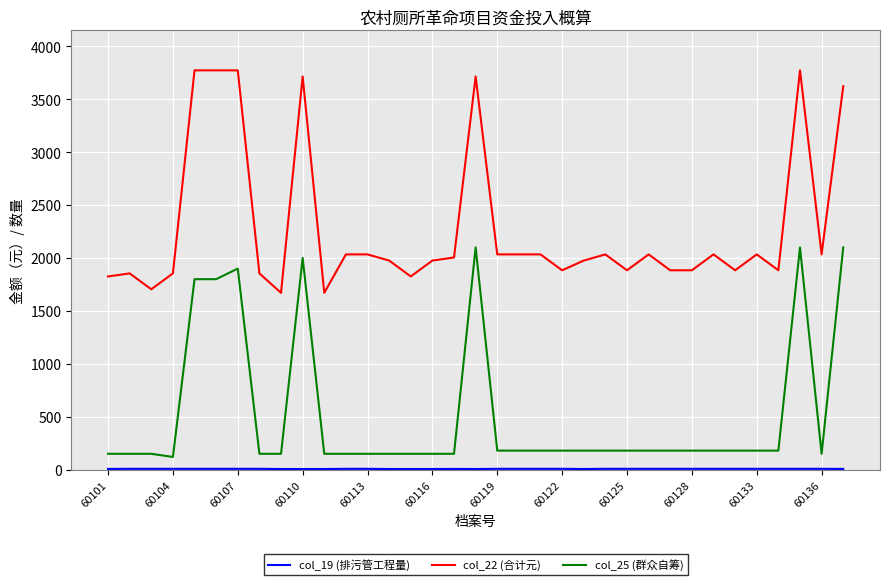

What is the maximum value shown in the chart?

3773.0